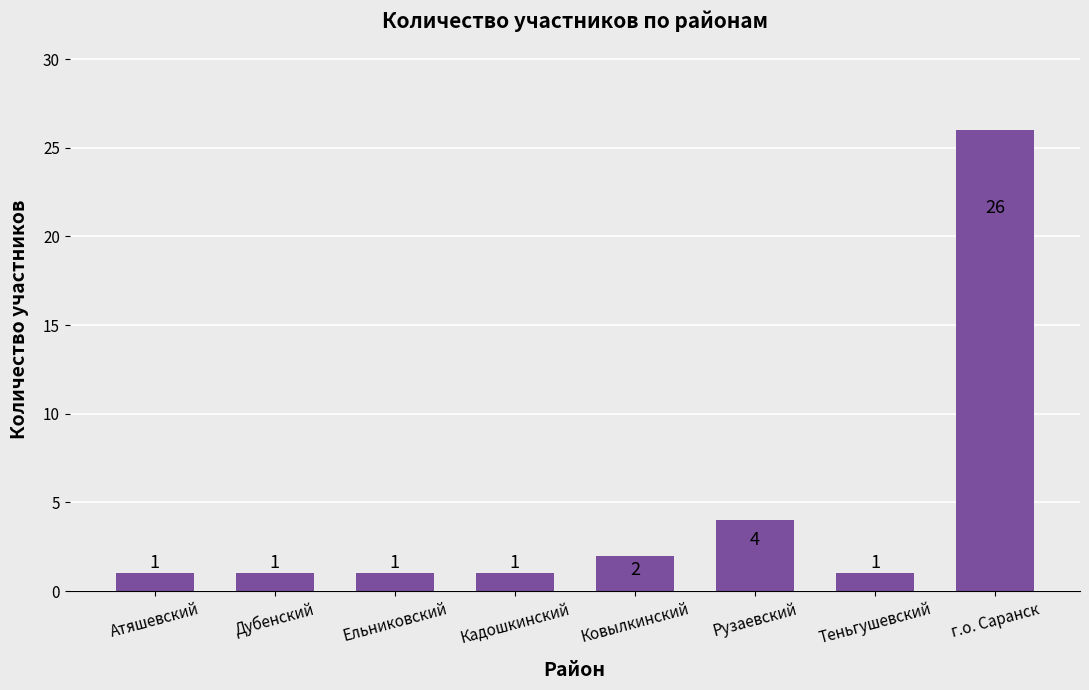

The value at Кадошкинский is 1. True or false?

True